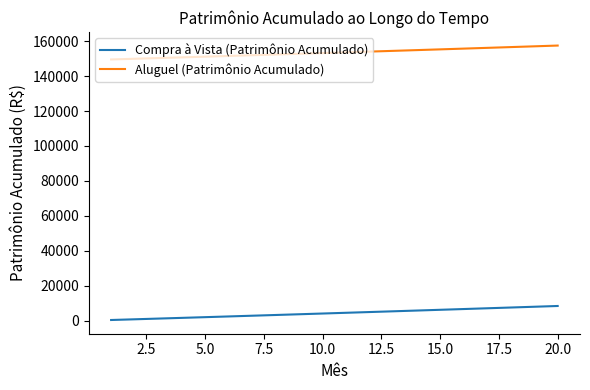

What is the average value of the Compra à Vista (Patrimônio Acumulado) series?

4351.7